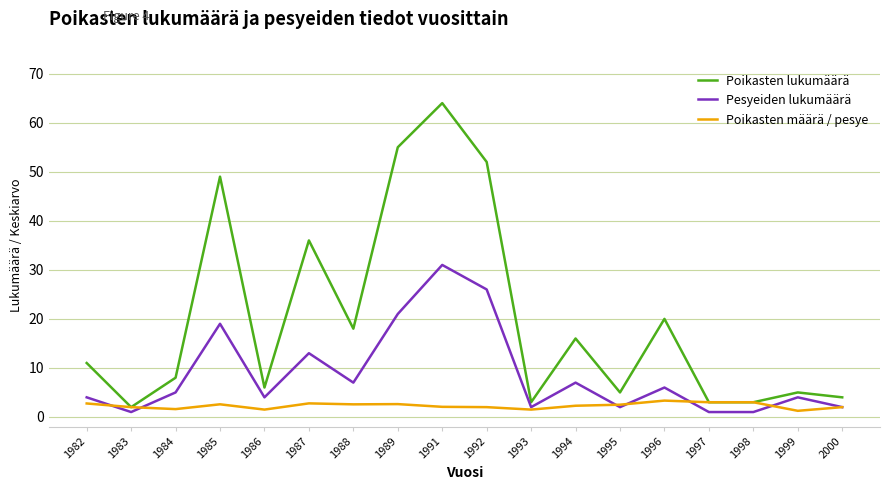

At which category is the sum across all series the highest?

1991